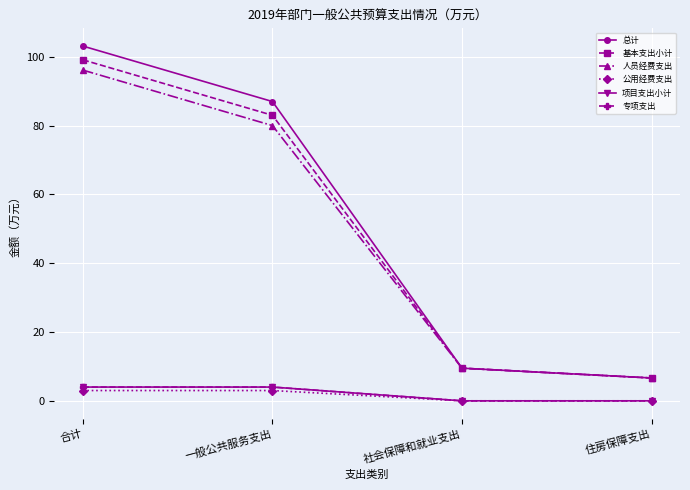

Reading left to right, extract all data points from this chart.

总计: 103.2	87.0	9.5	6.6
基本支出小计: 99.2	83.0	9.5	6.6
人员经费支出: 96.2	80.0	9.5	6.6
公用经费支出: 3.0	3.0	0.0	0.0
项目支出小计: 4.0	4.0	0.0	0.0
专项支出: 4.0	4.0	0.0	0.0